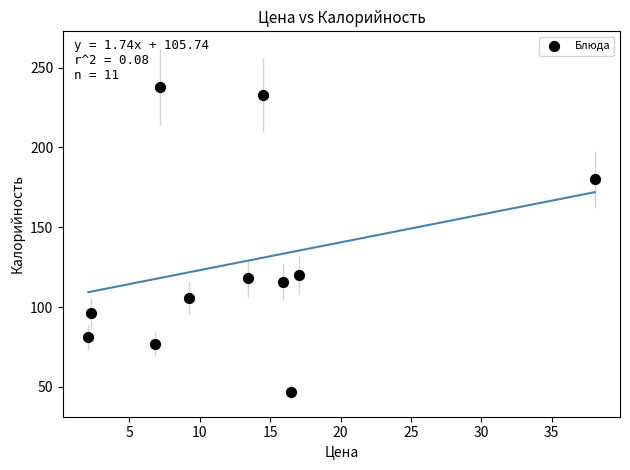

What is the range of Y values (max minus min)?

191